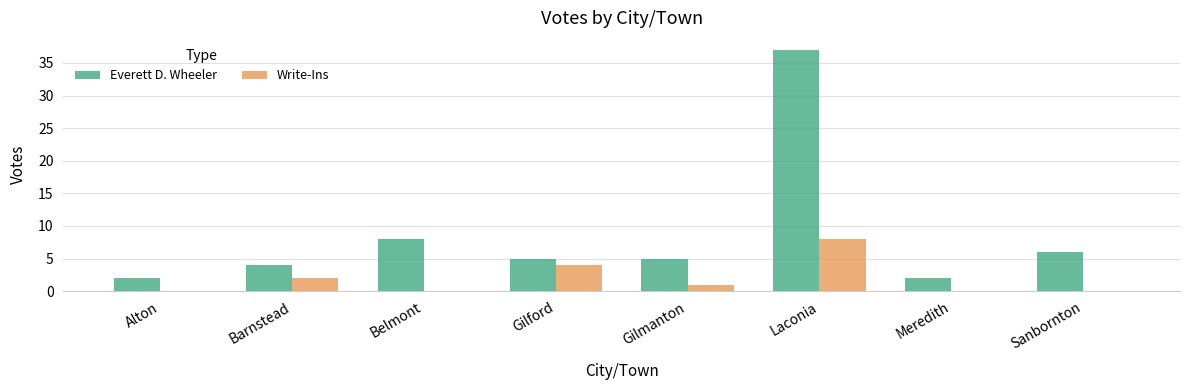

What is the sum of all Everett D. Wheeler values?

69